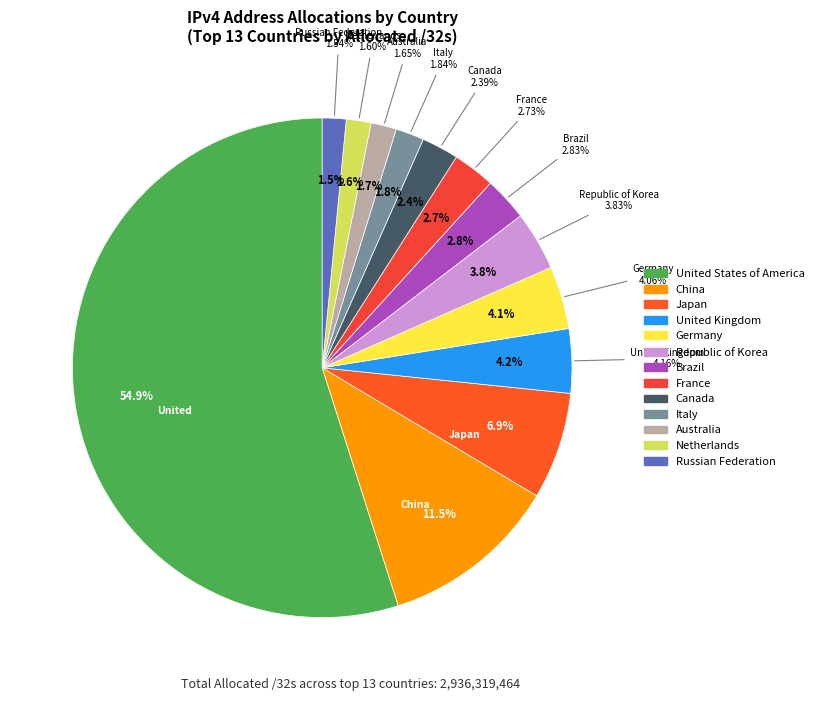

Is the sum of Russian Federation and United Kingdom greater than half?

No